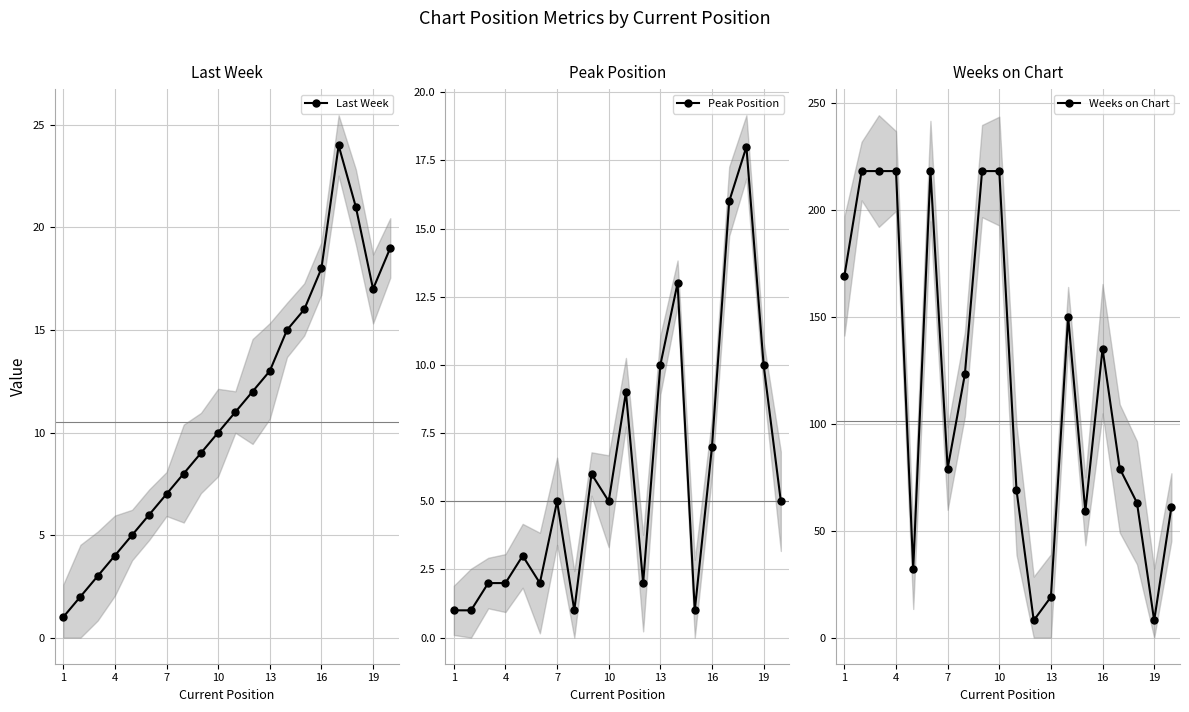

What is the sum of all Last Week values?

221